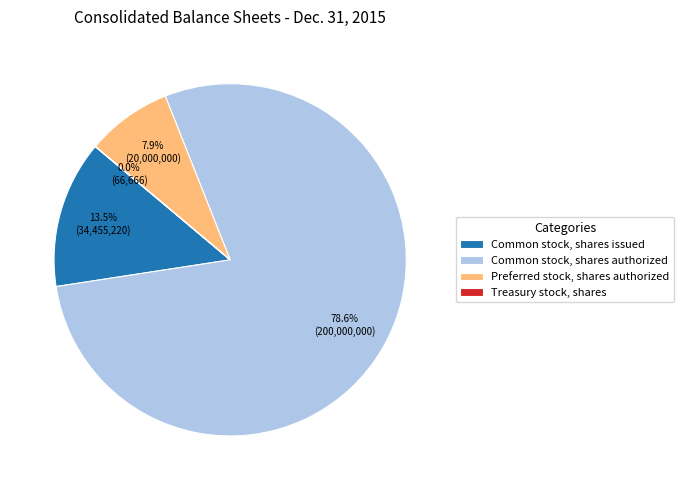

The Preferred stock, shares authorized slice represents 8% of the pie. True or false?

True